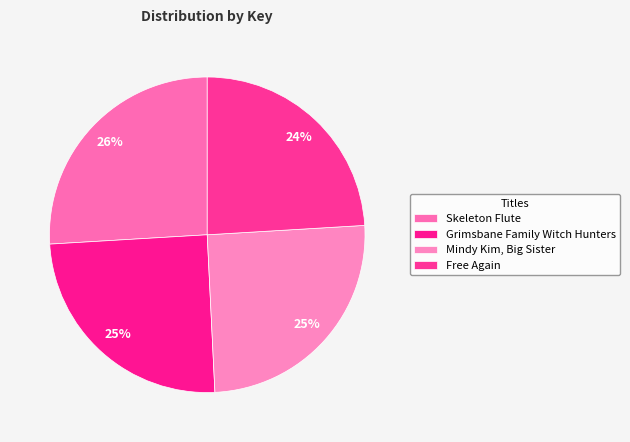

To the nearest percent, what is the average slice percentage?

25%